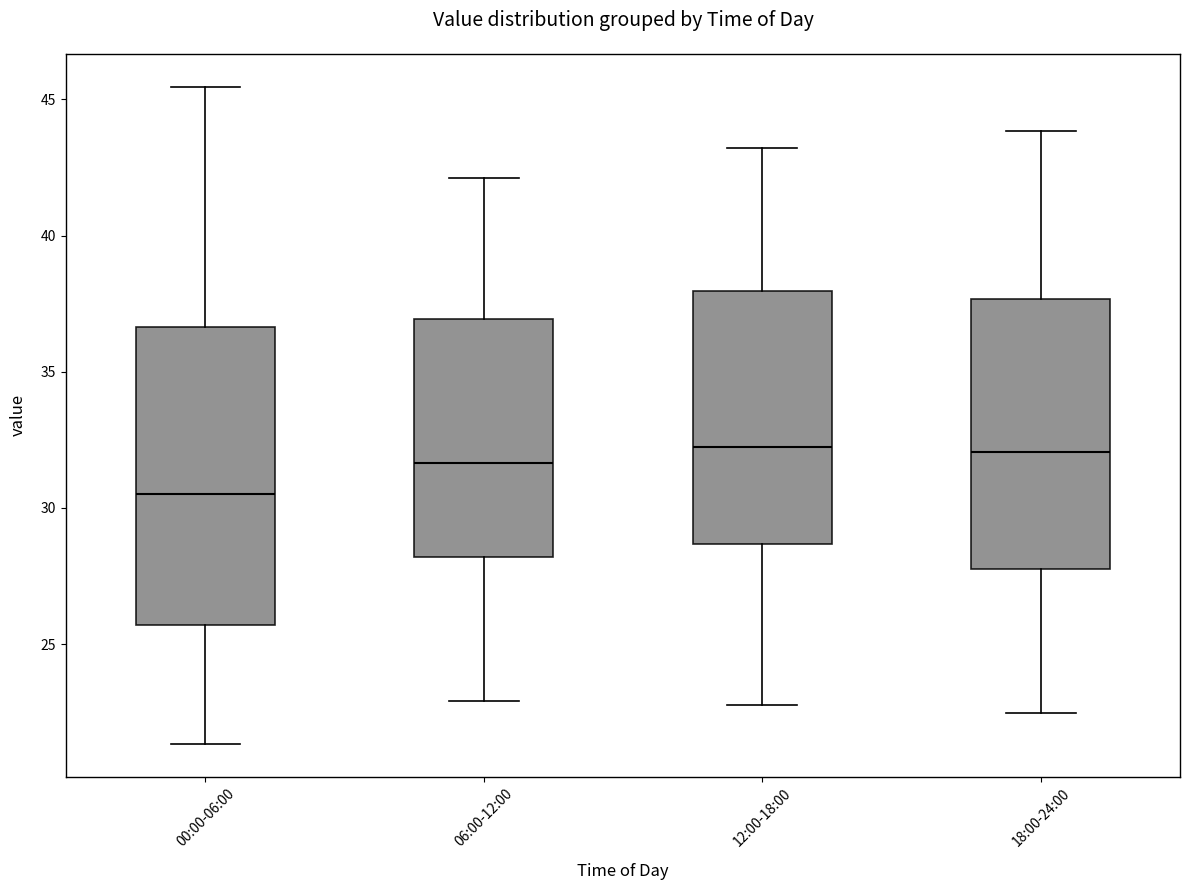

Where is the upper edge of the box for 12:00-18:00 on the y-axis? The values are not printed on the chart, so give them approximately, as read against the axis.

38.0